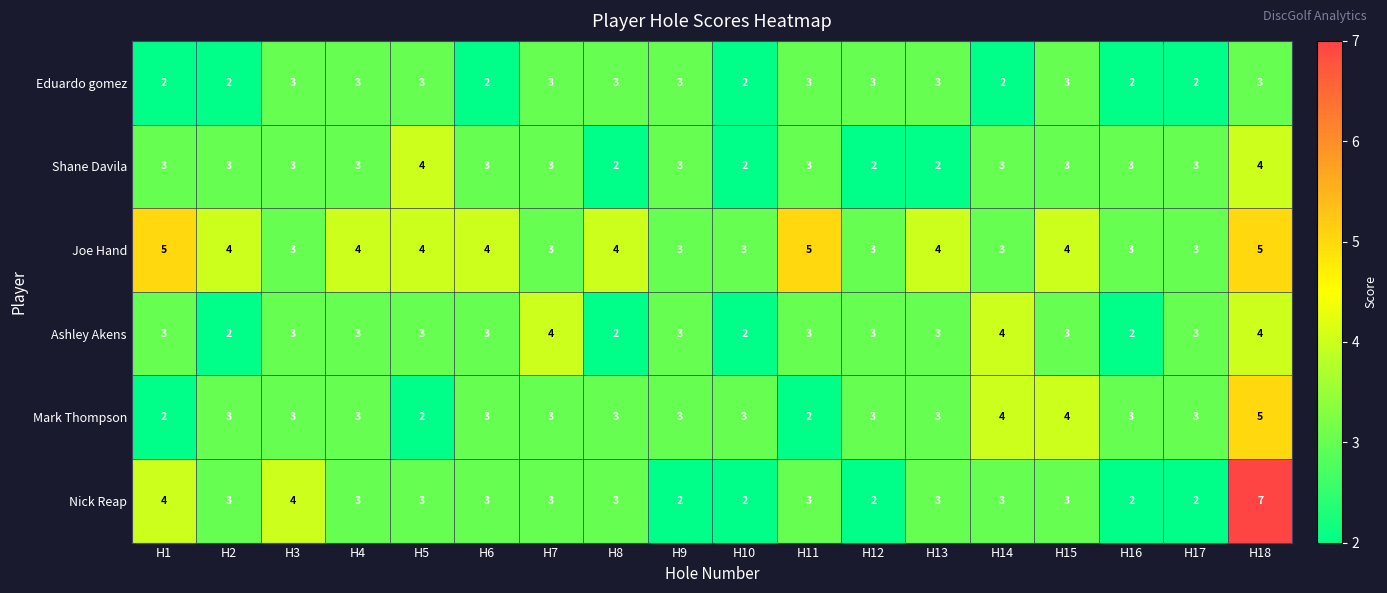

What value does the Shane Davila series have at H17?

3